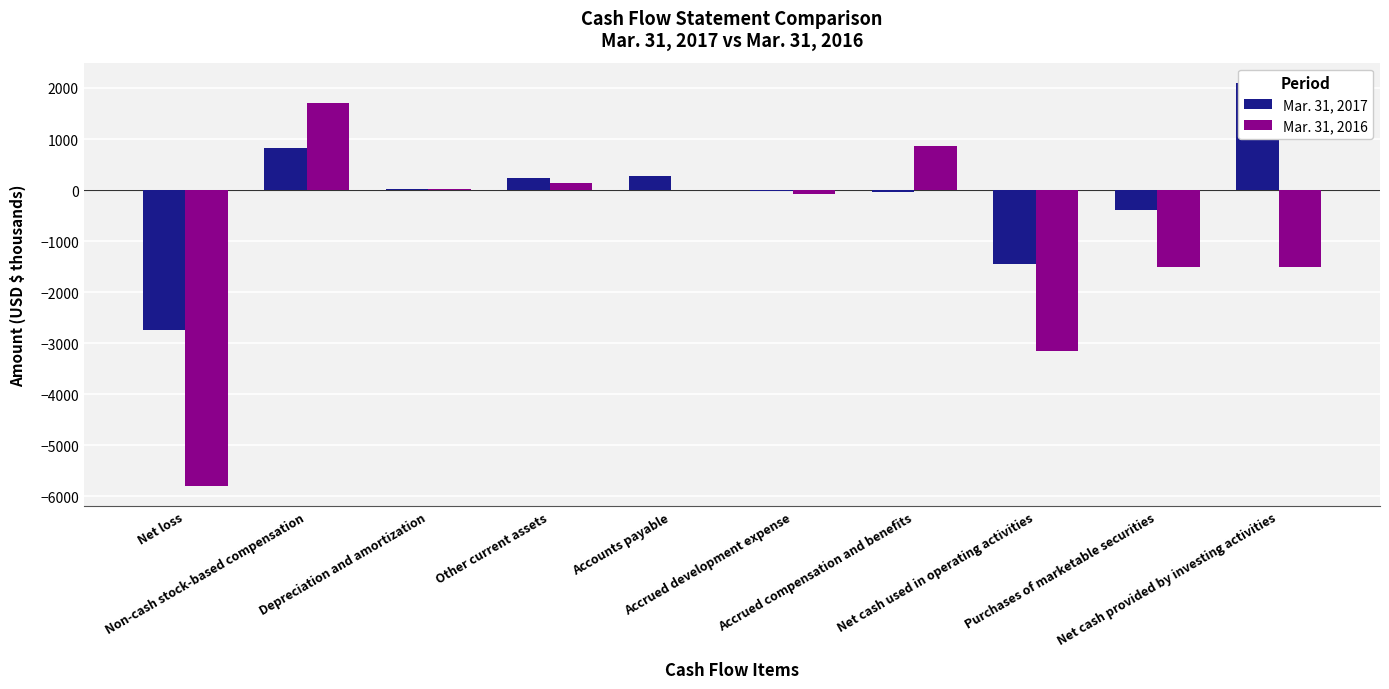

What is the sum of all Mar. 31, 2017 values?

-1200